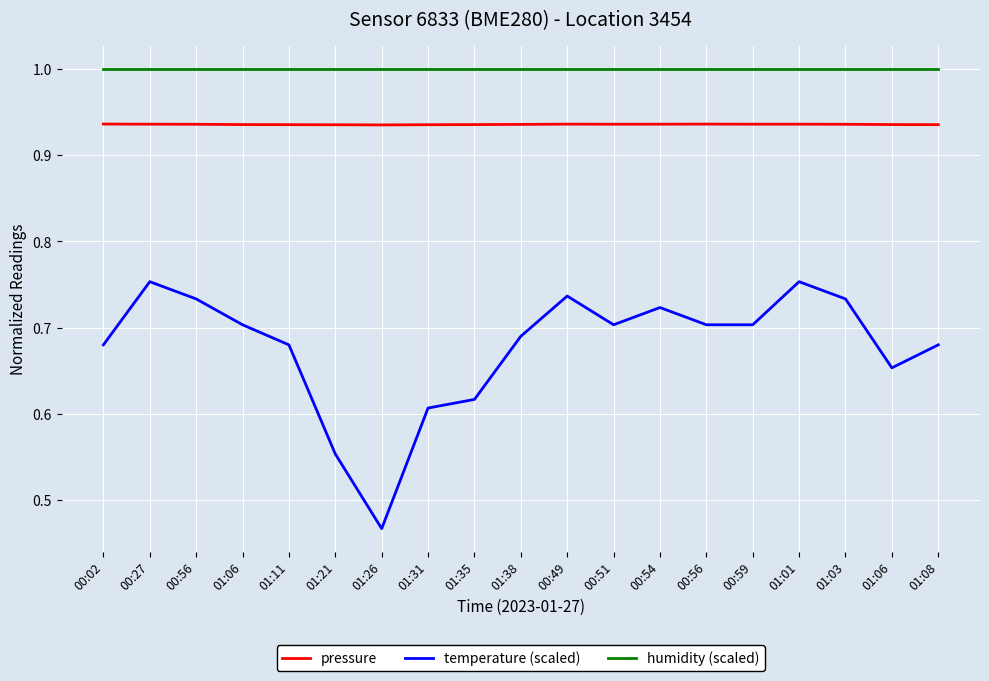

True or false: temperature (scaled) and pressure intersect in this chart.

False